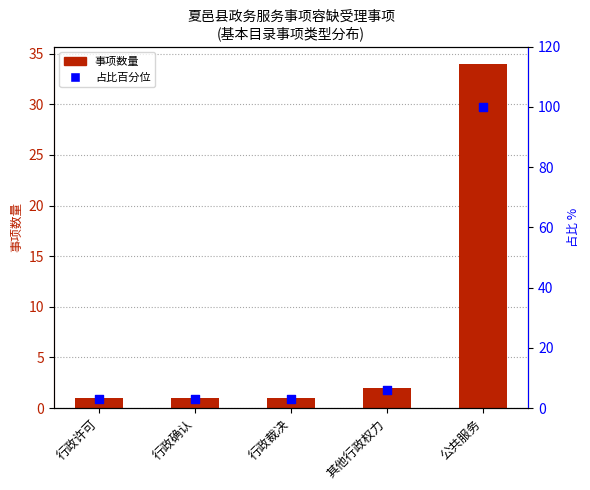

At how many categories does at least one series exceed 93?

1